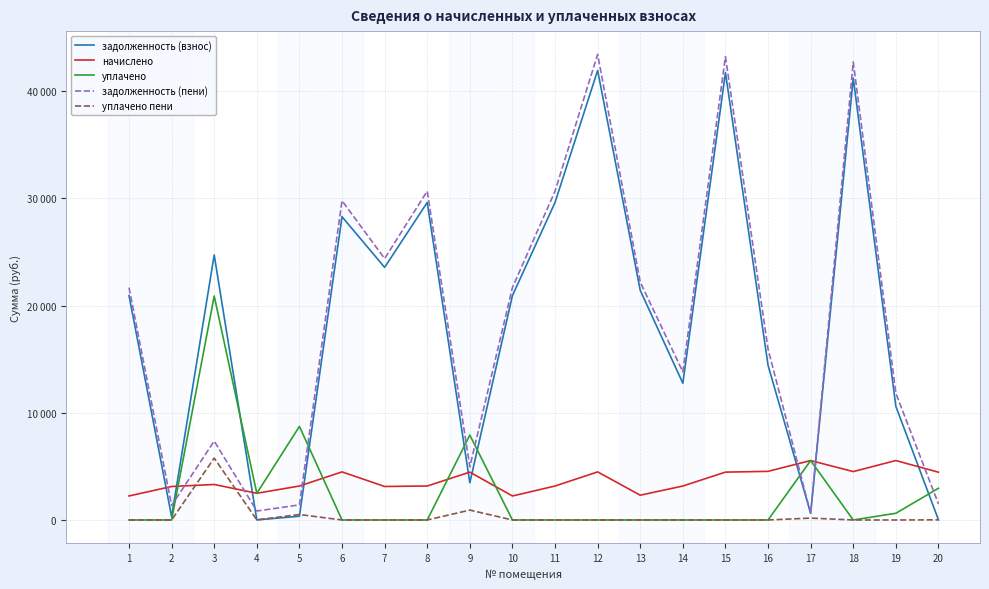

Is this an area chart (filled region under the line)?

No